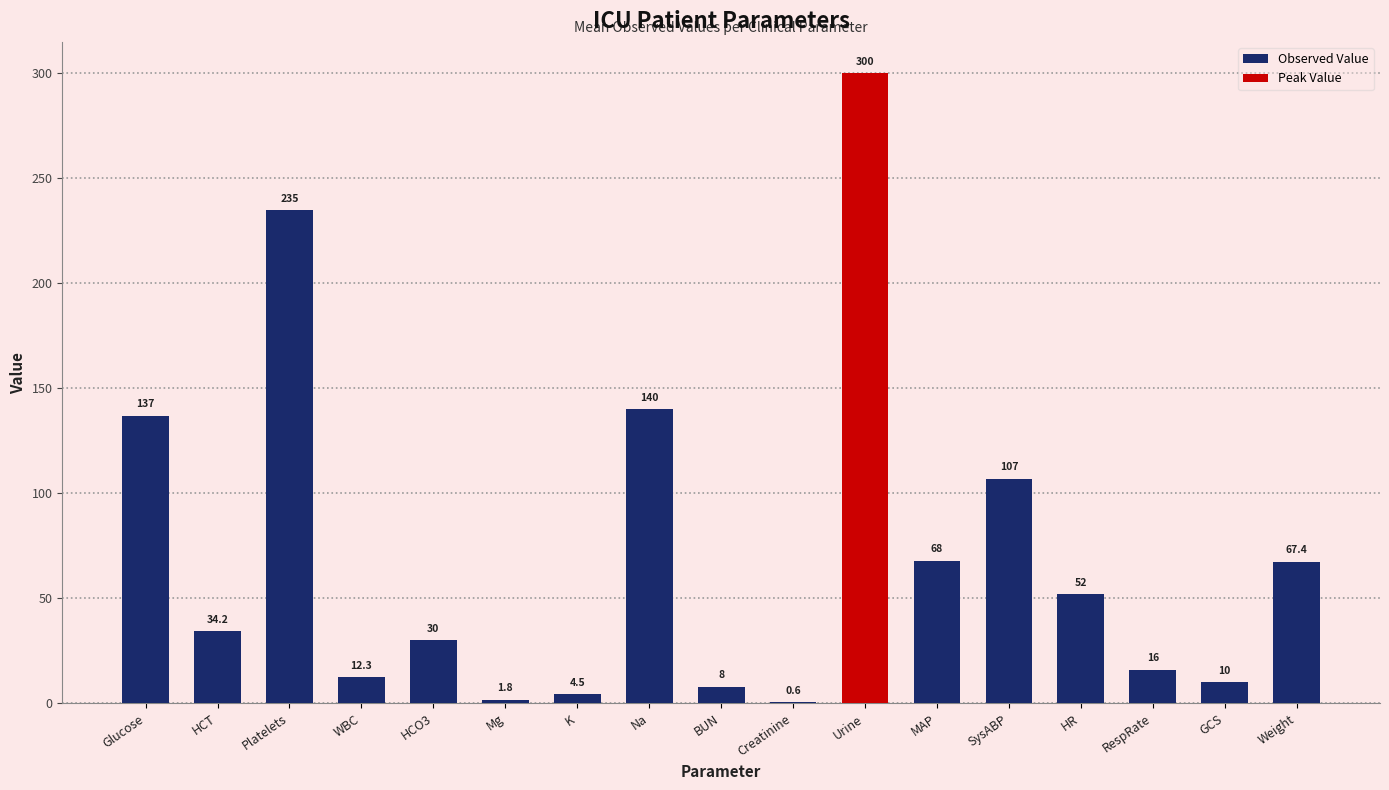

What is the difference between the highest and lowest values at Glucose?

137.0